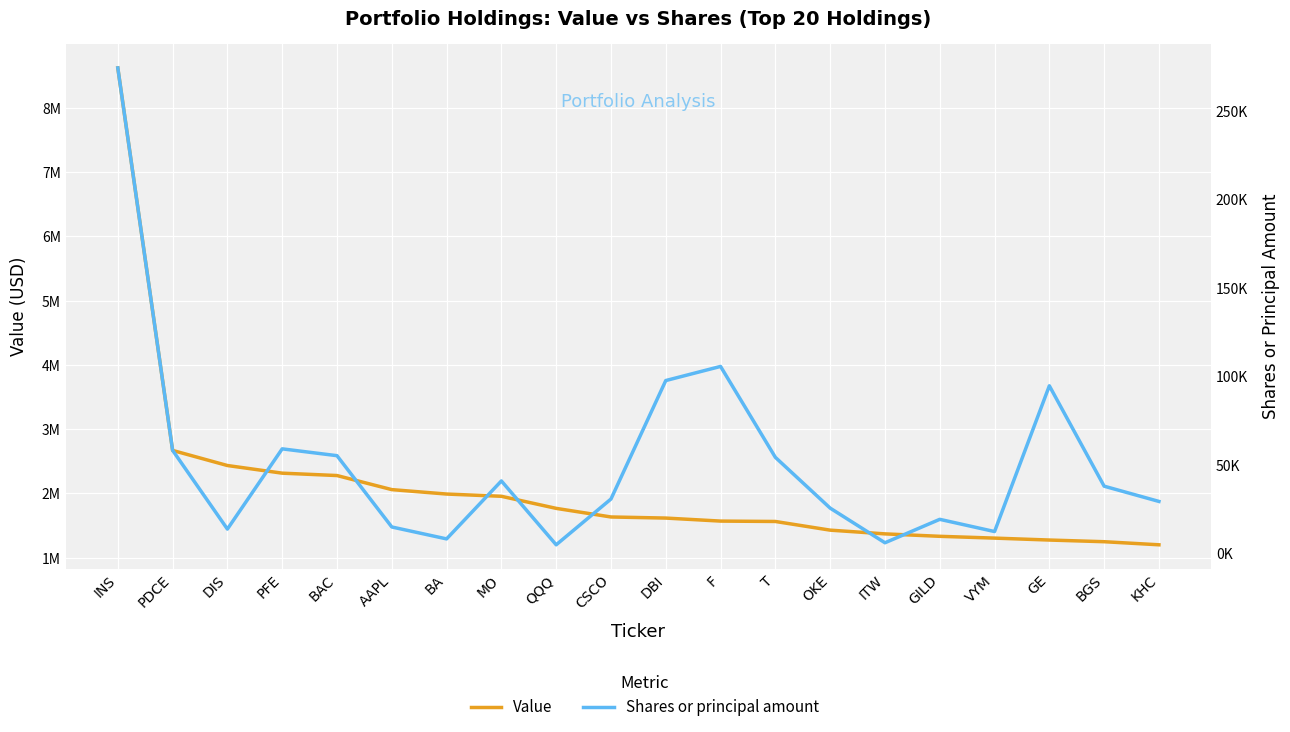

At which category is the sum across all series the highest?

INS